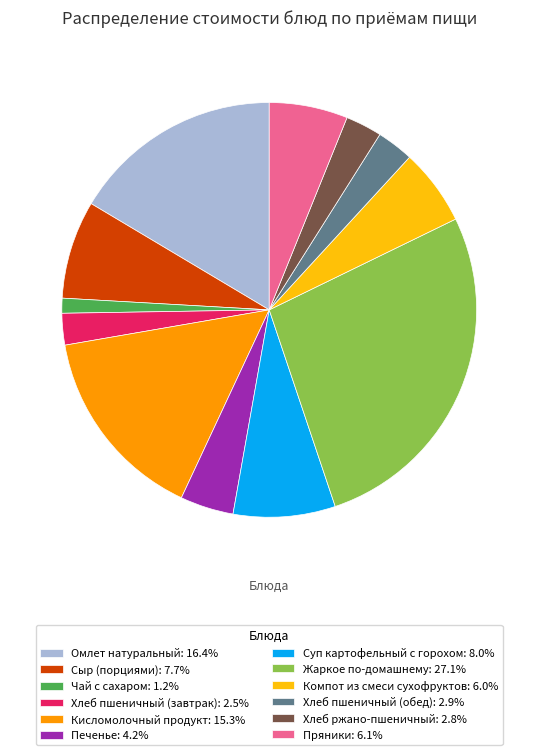

What is the smallest slice in the pie chart?

Чай с сахаром